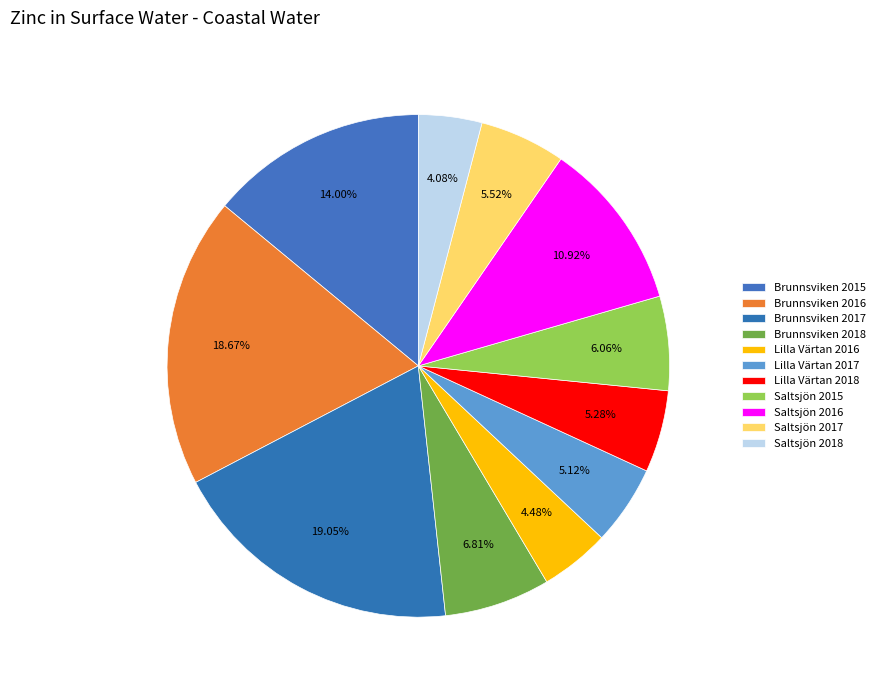

How many segments does this pie chart have?

11